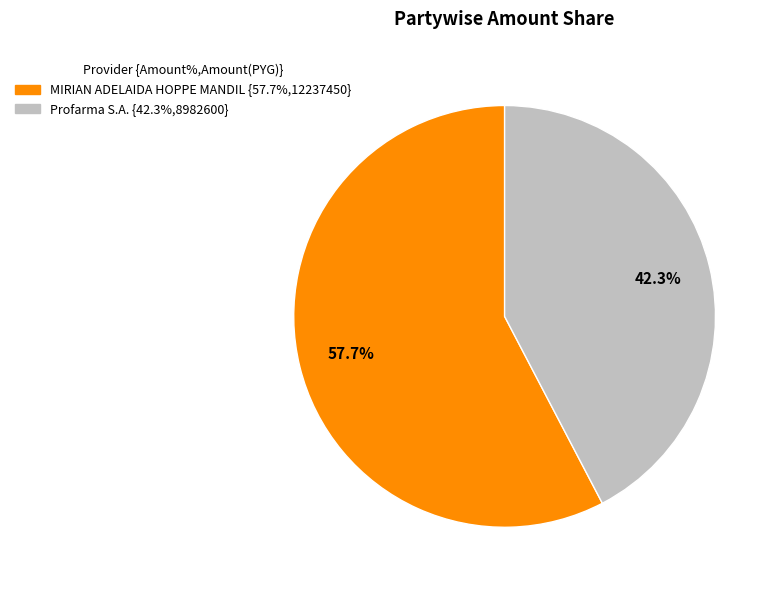

What percentage is the MIRIAN ADELAIDA HOPPE MANDIL slice, to the nearest percent?

58%